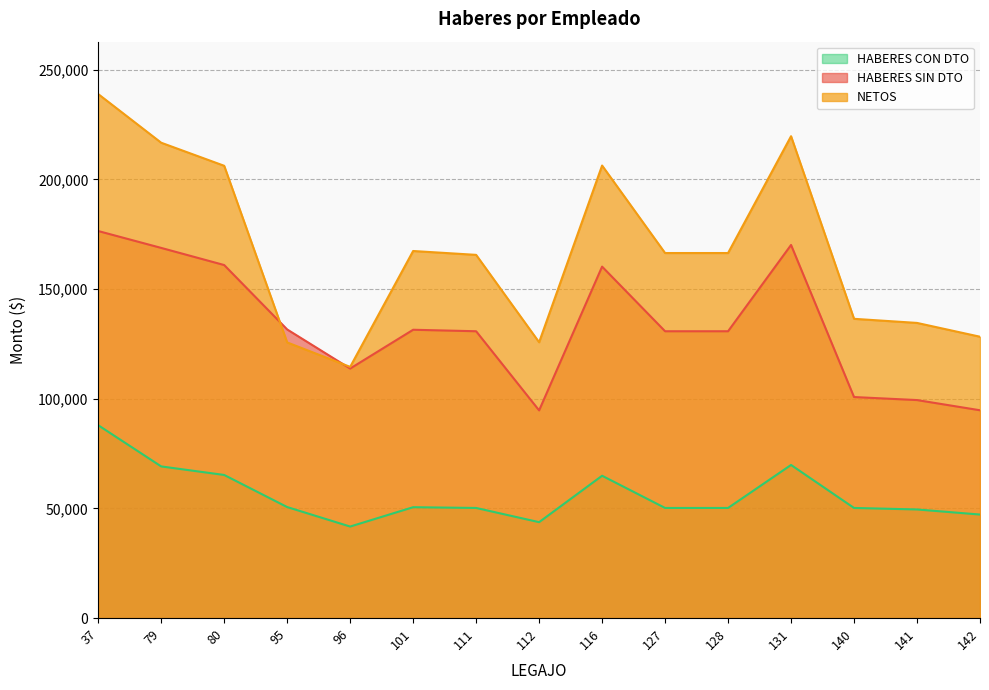

At 116, list the series in order from largest to smallest.

NETOS, HABERES SIN DTO, HABERES CON DTO